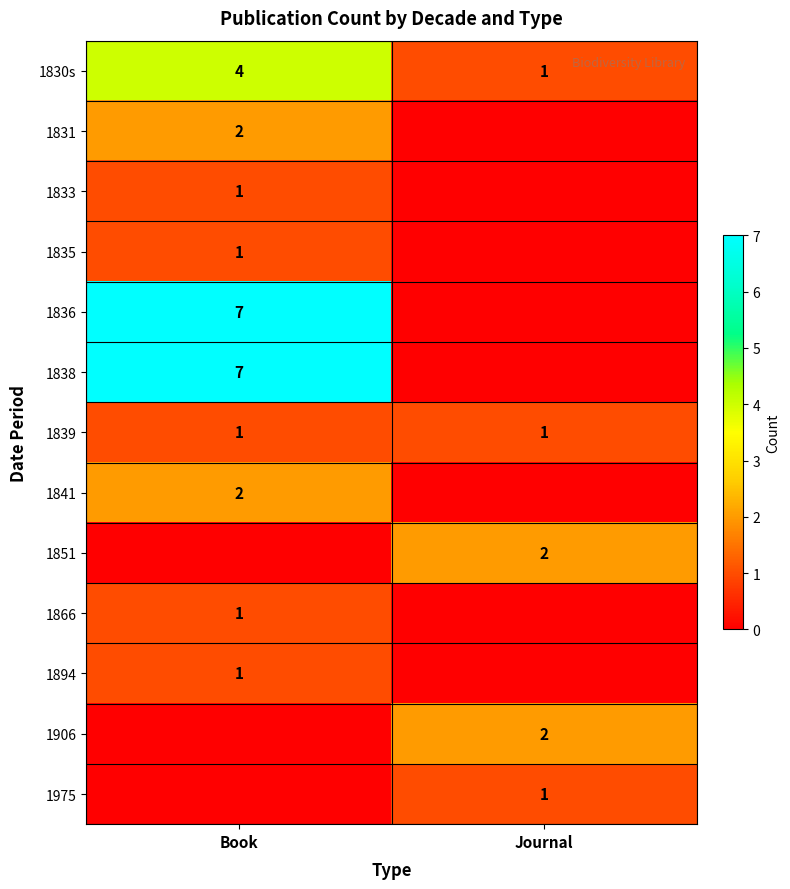

Is it true that 1830s equals 1 at Book?

False